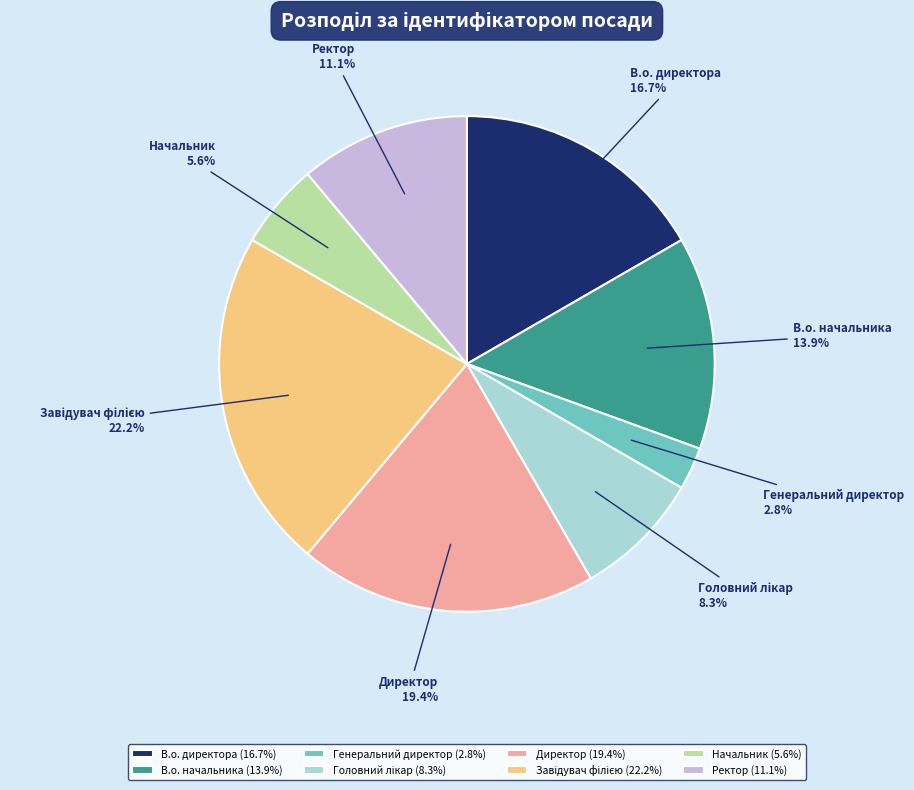

Which slice is the smallest?

Генеральний директор